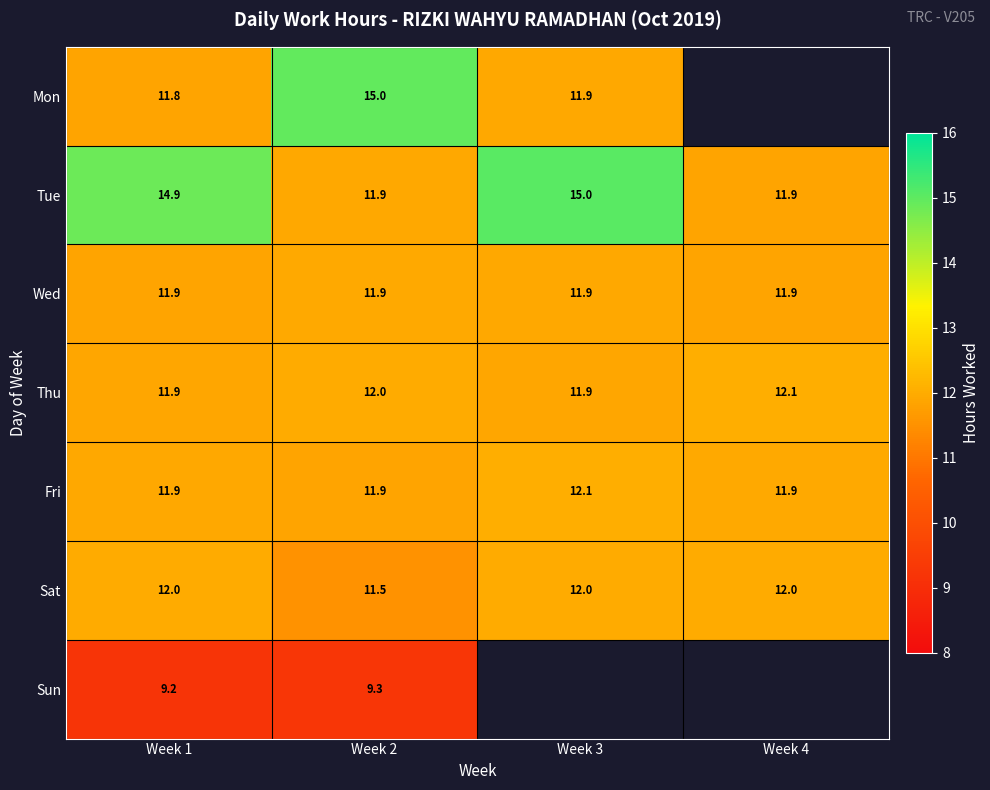

Which label corresponds to the largest value in the chart?

Week 3